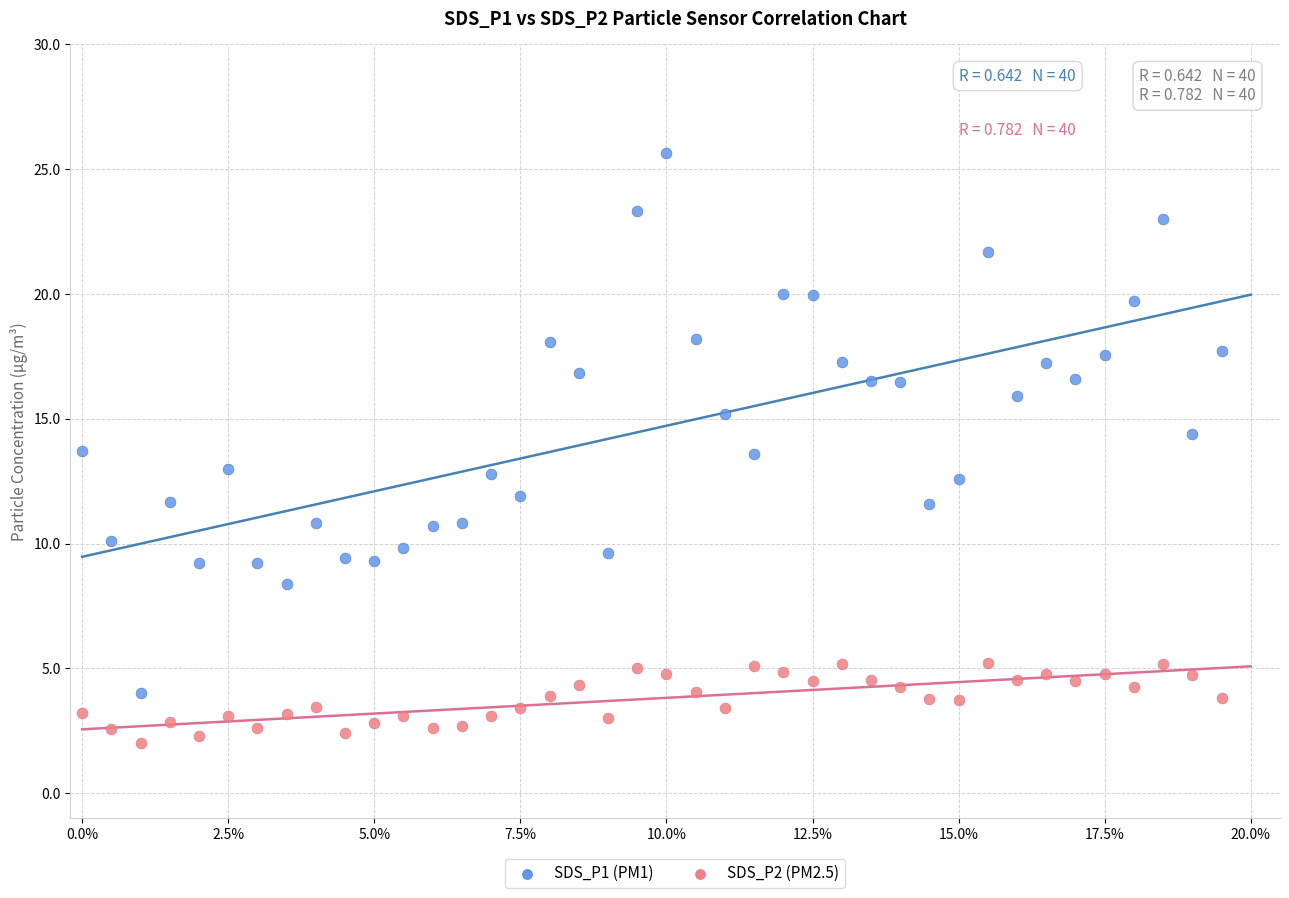

Which series has the widest spread of Y values?

SDS_P1 (PM1)